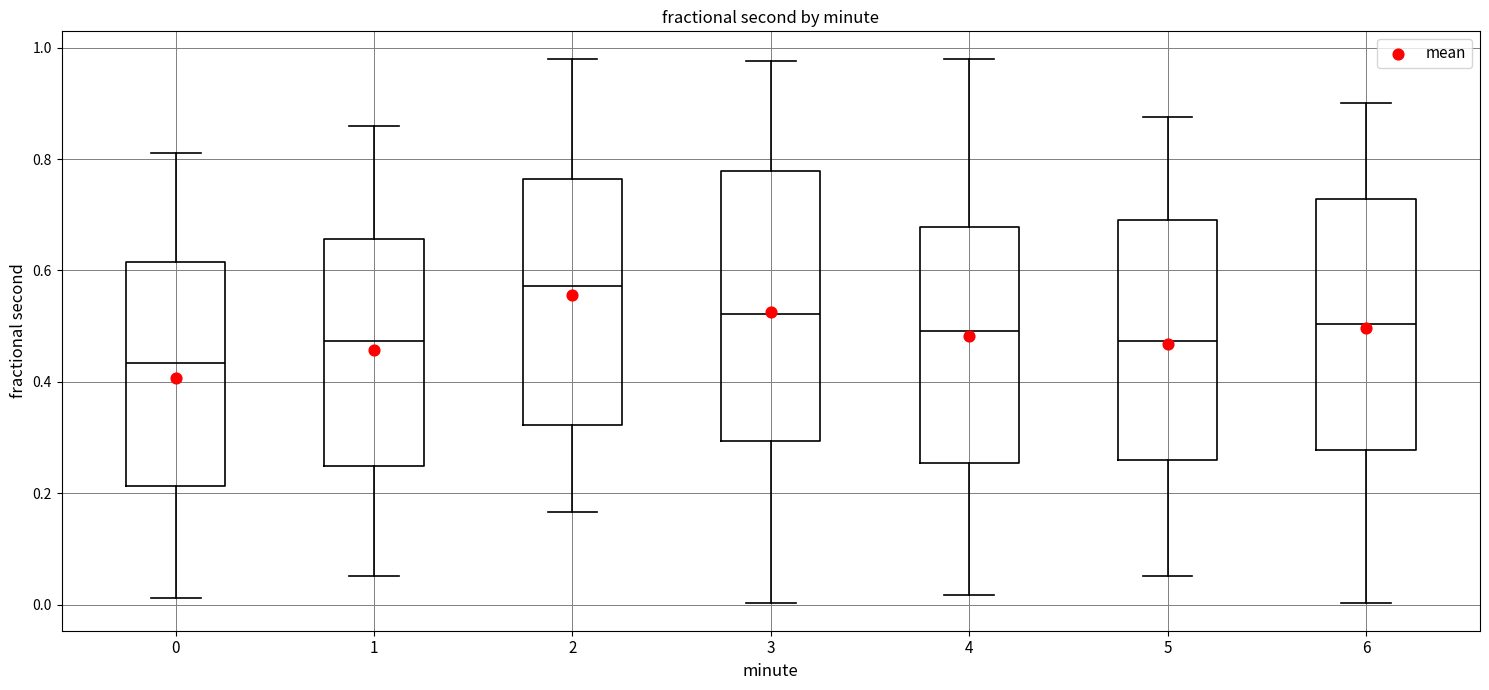

Reading left to right, read every box against the y-axis: the position of its median line, the range the box covers, and the ends of its whiskers. The values are not printed on the chart, so give them approximately, as read against the axis.

0: median 0.44, box 0.22 to 0.62, whiskers 0.02 to 0.82
1: median 0.48, box 0.24 to 0.66, whiskers 0.06 to 0.86
2: median 0.58, box 0.32 to 0.76, whiskers 0.16 to 0.98
3: median 0.52, box 0.30 to 0.78, whiskers 0.00 to 0.98
4: median 0.50, box 0.26 to 0.68, whiskers 0.02 to 0.98
5: median 0.48, box 0.26 to 0.70, whiskers 0.06 to 0.88
6: median 0.50, box 0.28 to 0.72, whiskers 0.00 to 0.90